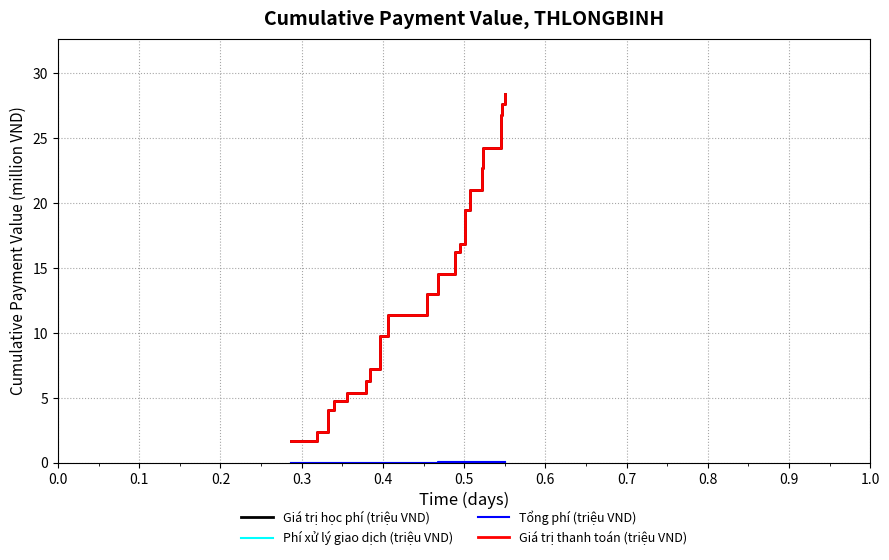

Rank the series by their maximum value, from highest to lowest.

Giá trị học phí (triệu VND), Giá trị thanh toán (triệu VND), Tổng phí (triệu VND), Phí xử lý giao dịch (triệu VND)